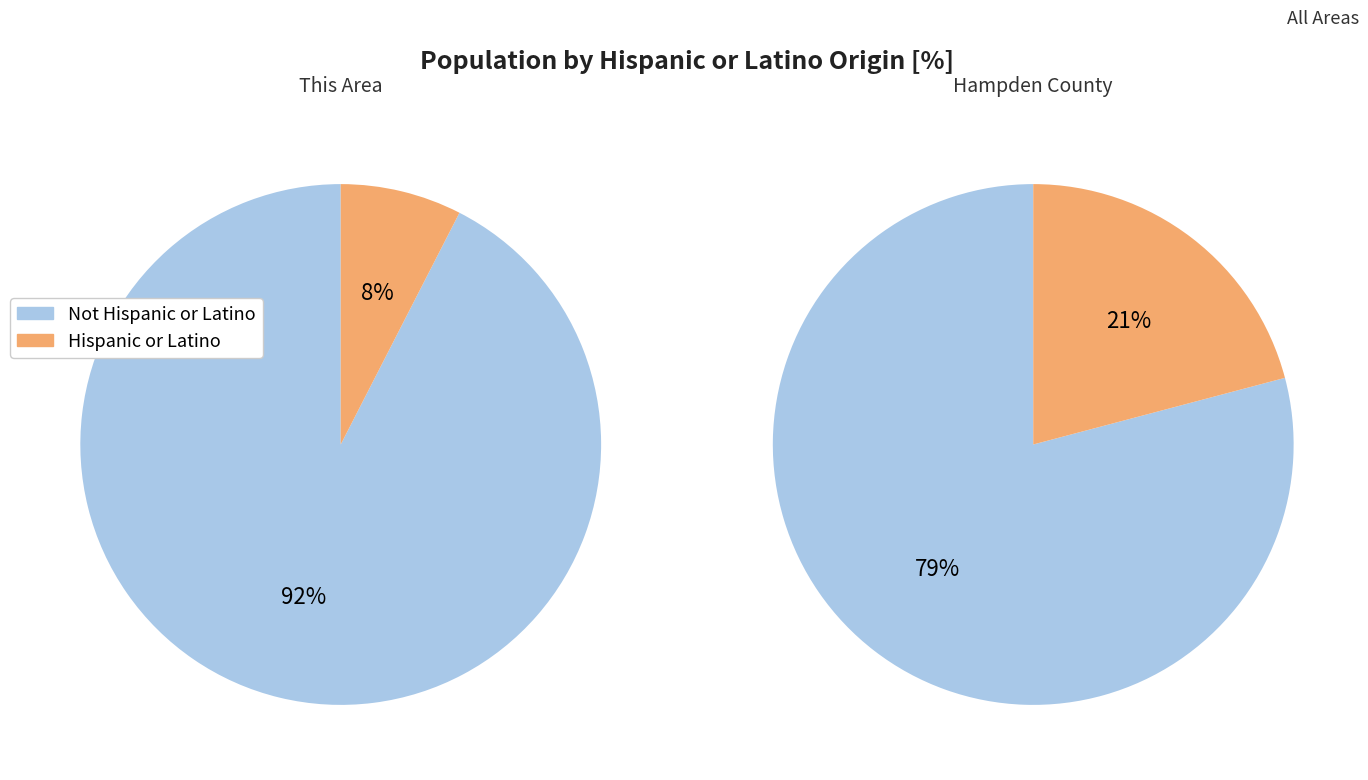

How many slices are in this pie chart?

2